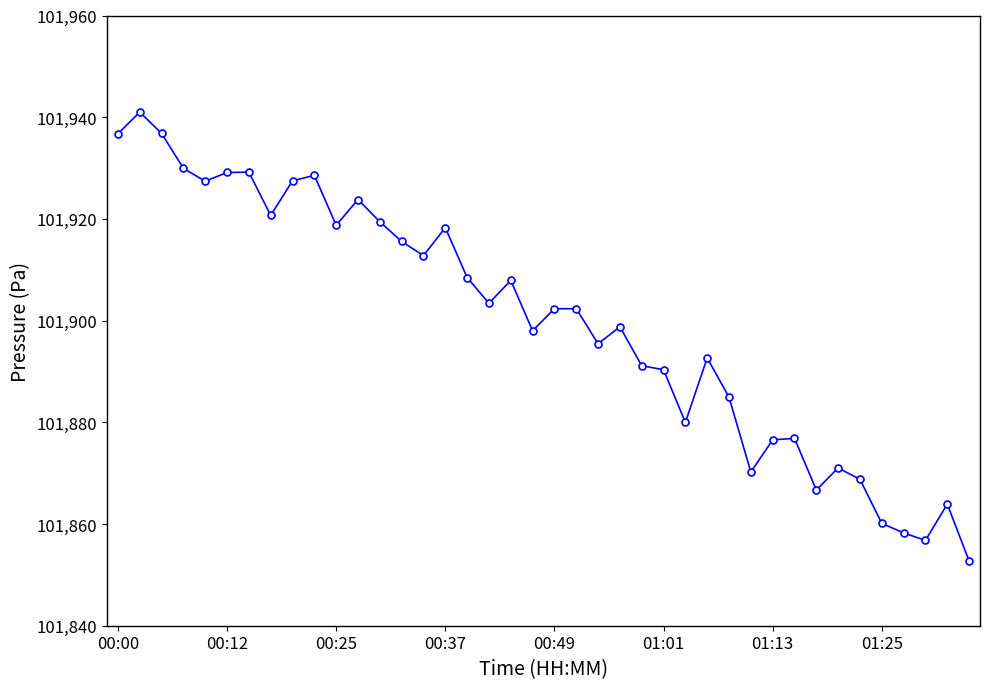

Count the number of categories in the chart.

40